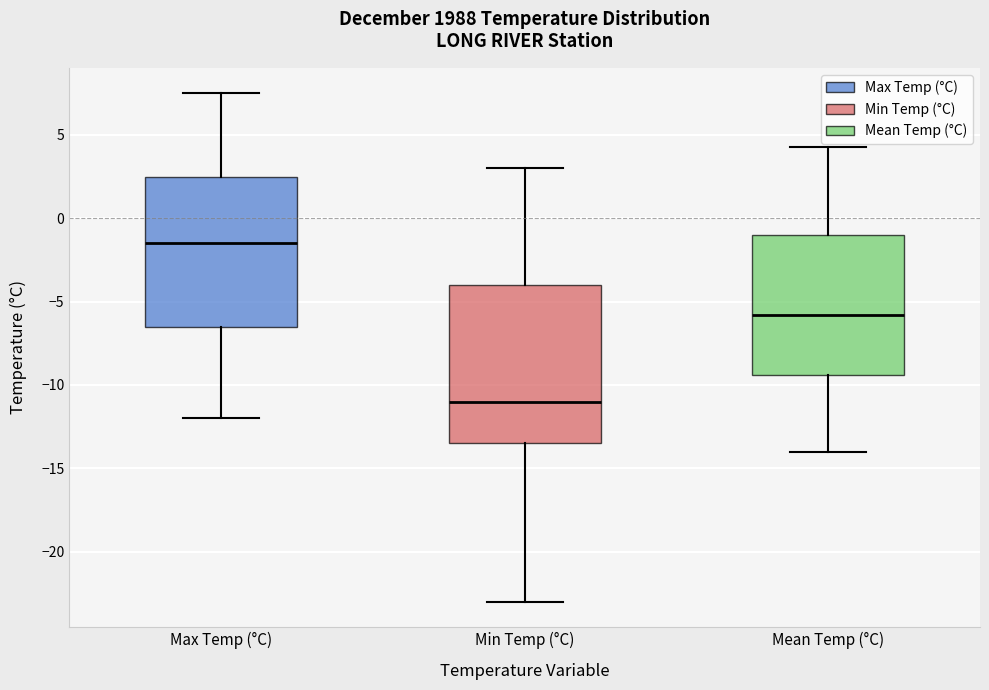

Reading left to right, read every box against the y-axis: the position of its median line, the range the box covers, and the ends of its whiskers. The values are not printed on the chart, so give them approximately, as read against the axis.

Max Temp (°C): median -1.5, box -6.5 to 2.5, whiskers -12.0 to 7.5
Min Temp (°C): median -11.0, box -13.5 to -4.0, whiskers -23.0 to 3.0
Mean Temp (°C): median -6.0, box -9.5 to -1.0, whiskers -14.0 to 4.5